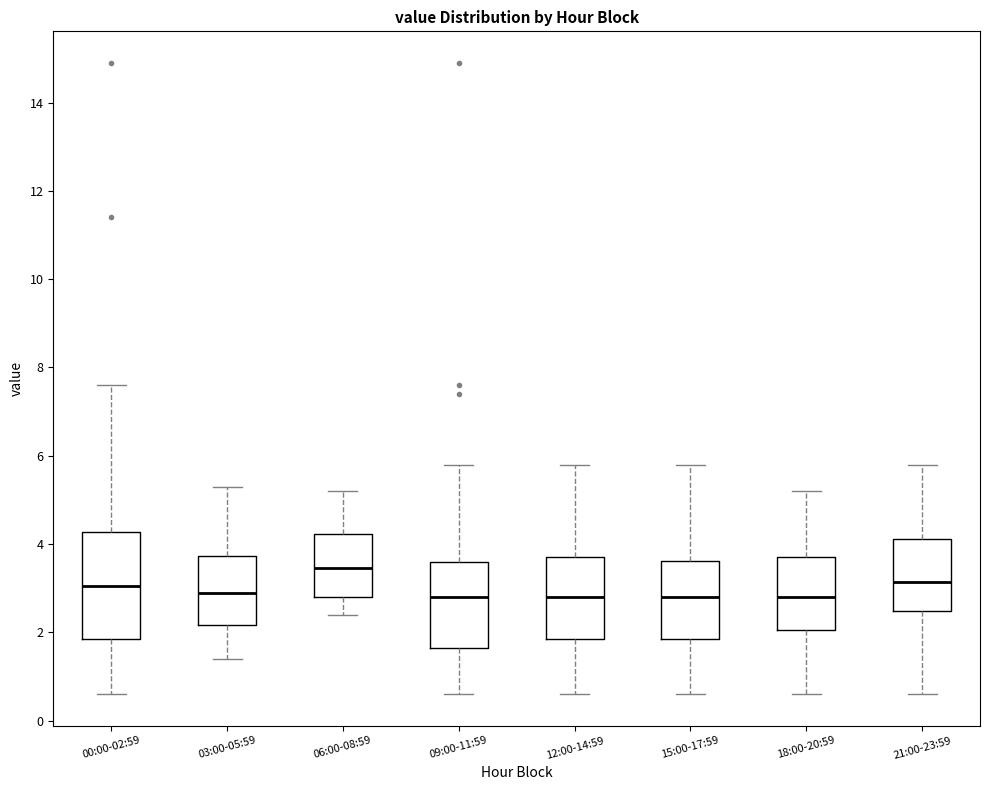

Which box is the tallest, from its lower edge to its upper edge?

00:00-02:59